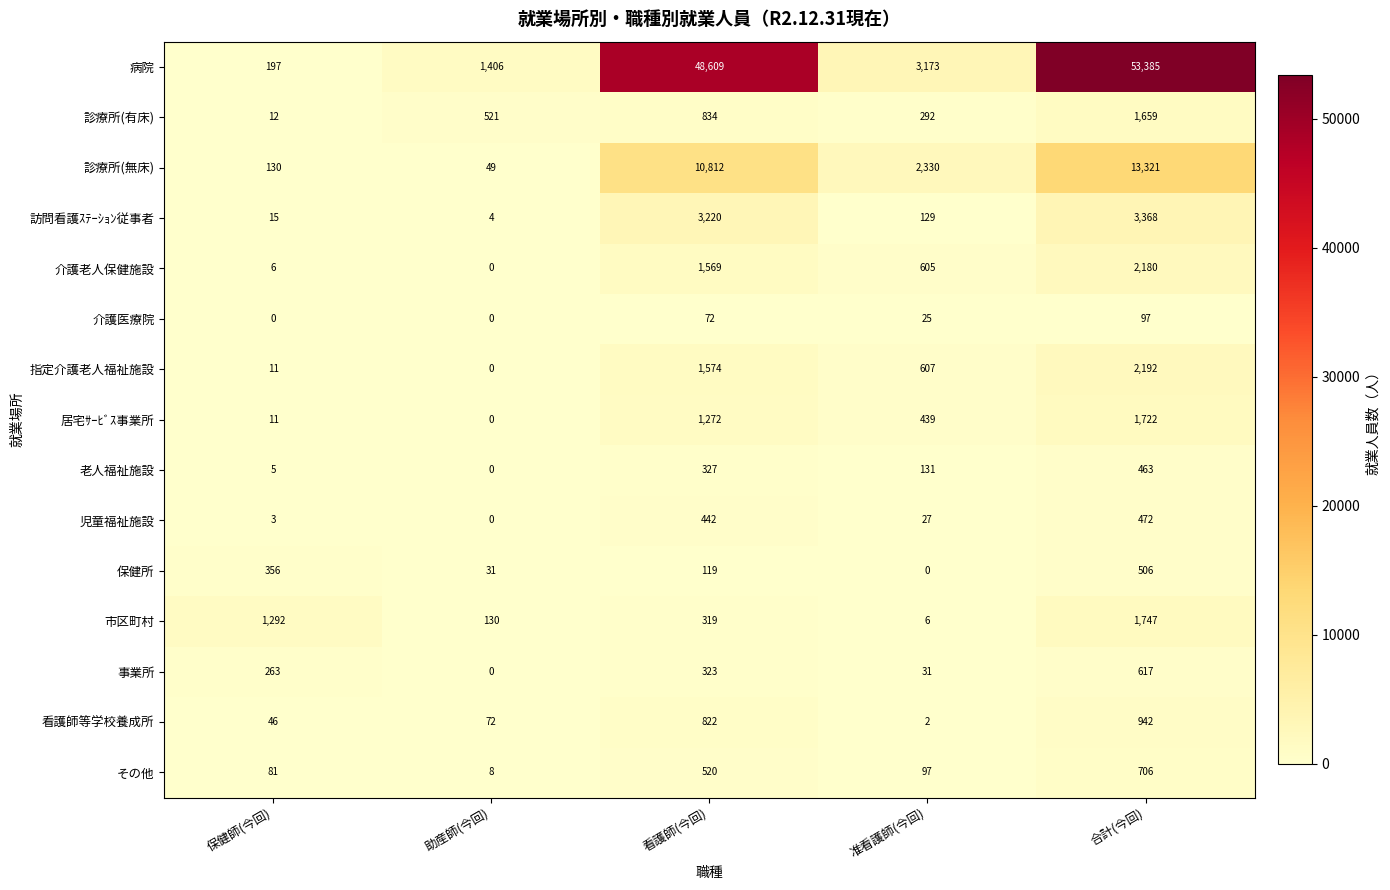

What is the spread (max minus min) of values at 助産師(今回)?

1406